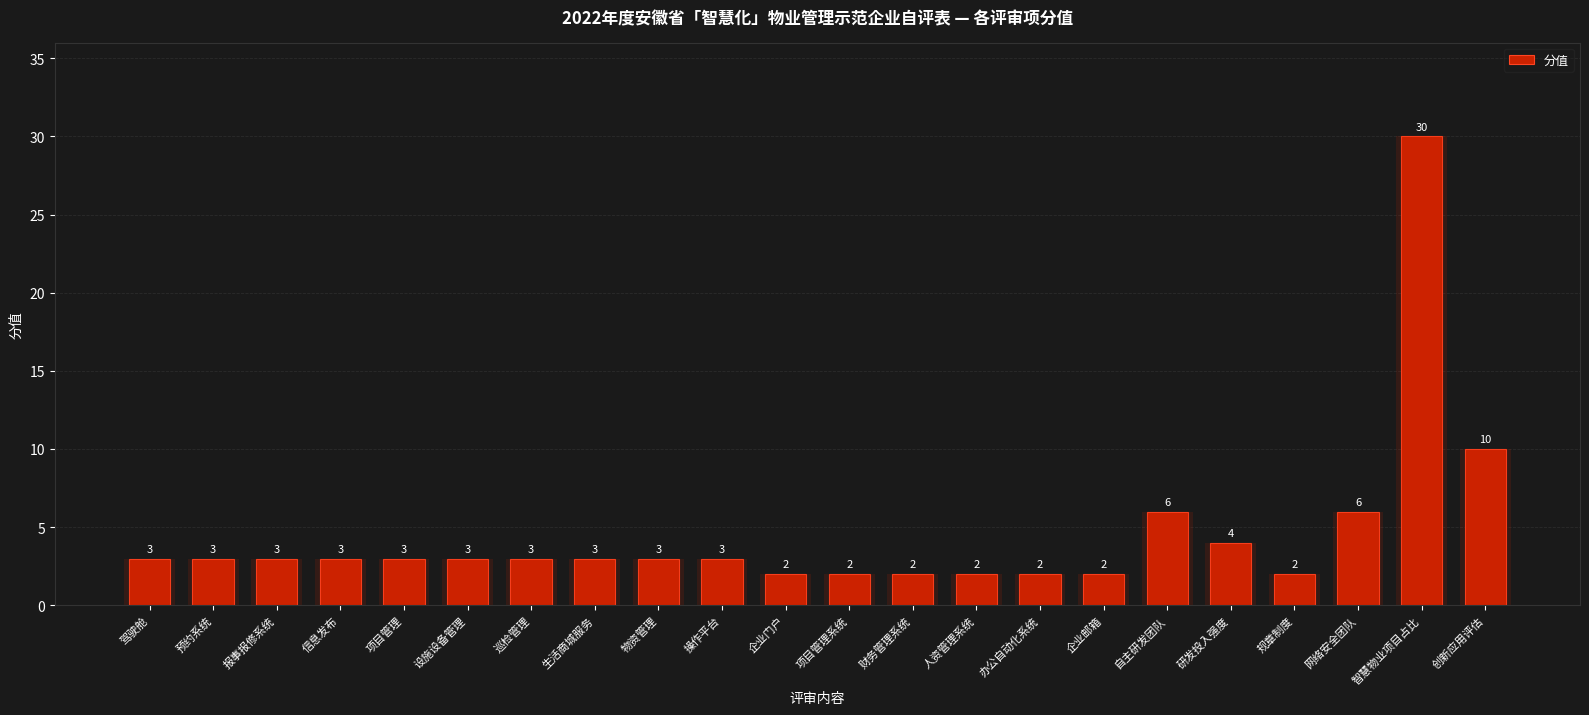

Approximately how many times larger is the value at 项目管理 compared to 创新应用评估?

0.3